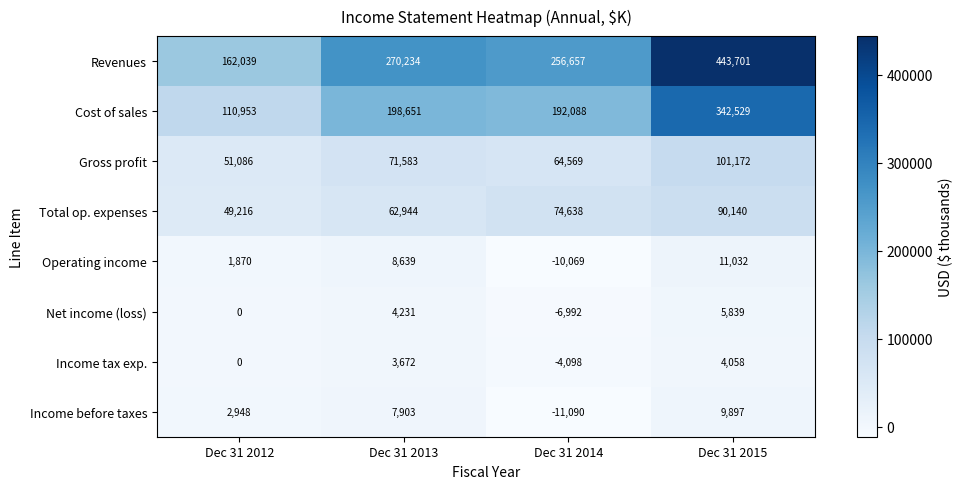

What is the difference between the Cost of sales values at Dec 31 2013 and Dec 31 2014?

6563